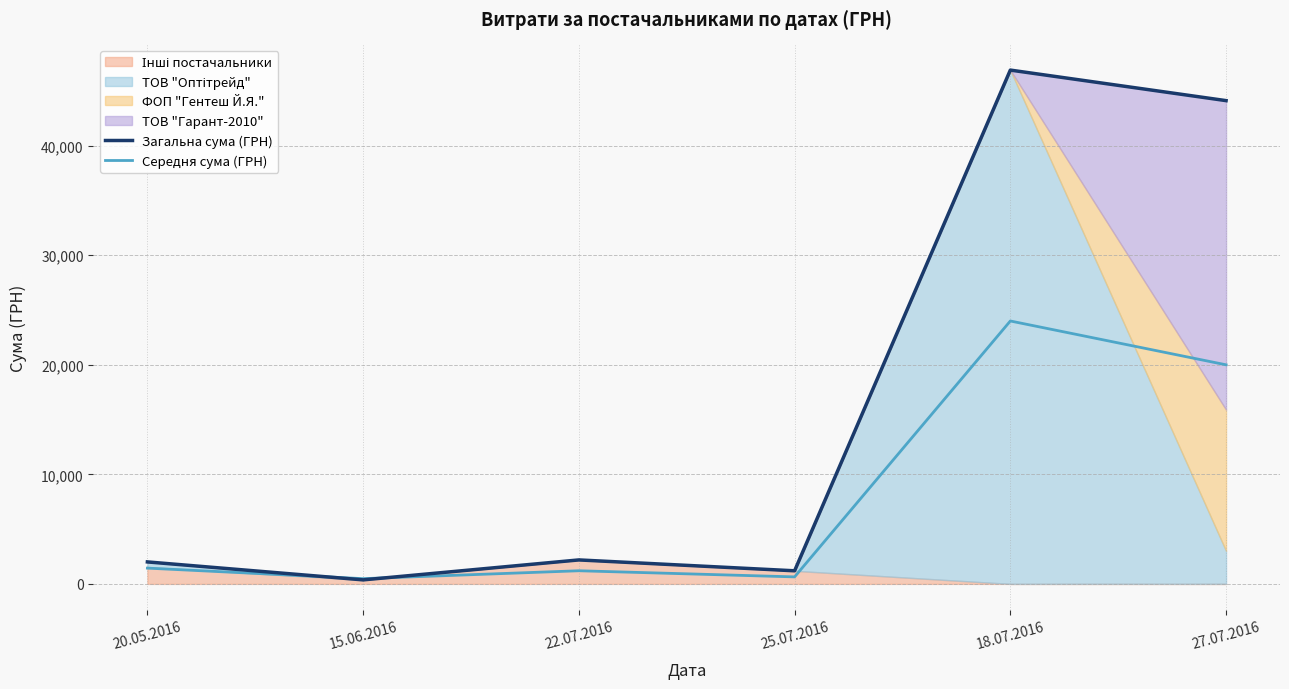

Reading left to right, what are all the values shown in this chart?

Загальна сума (ГРН): 20.05.2016=2007.0	15.06.2016=367.2	22.07.2016=2188.9	25.07.2016=1196.0	18.07.2016=46904.0	27.07.2016=44116.0
Середня сума (ГРН): 20.05.2016=1440.0	15.06.2016=480.0	22.07.2016=1200.0	25.07.2016=640.0	18.07.2016=24000.0	27.07.2016=20000.0